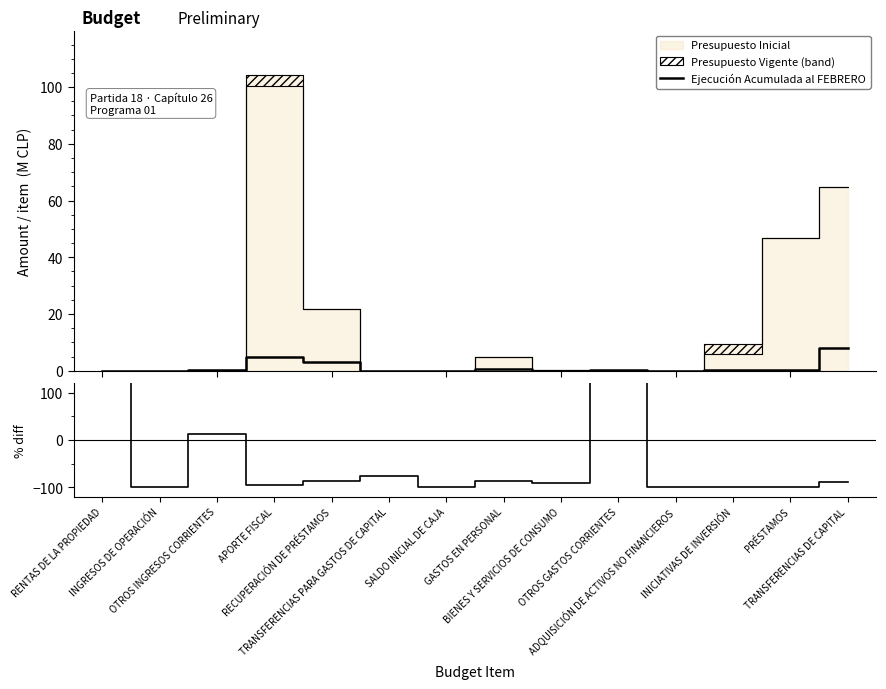

What is the spread (max minus min) of values at OTROS INGRESOS CORRIENTES?

12.4